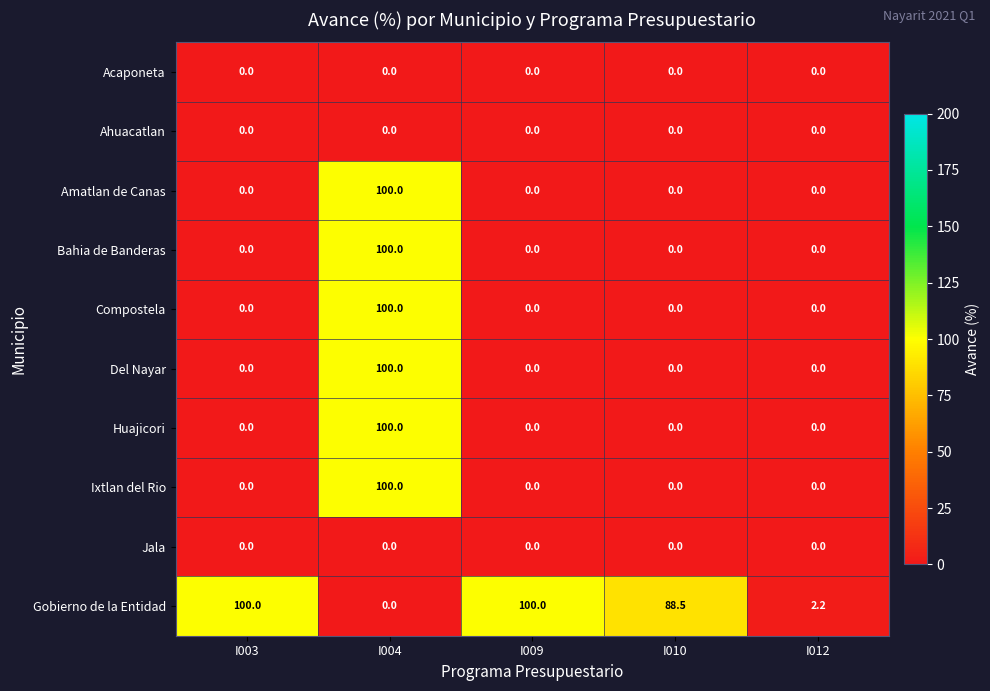

What is the difference between the maximum and second lowest values in the Del Nayar series?

100.0